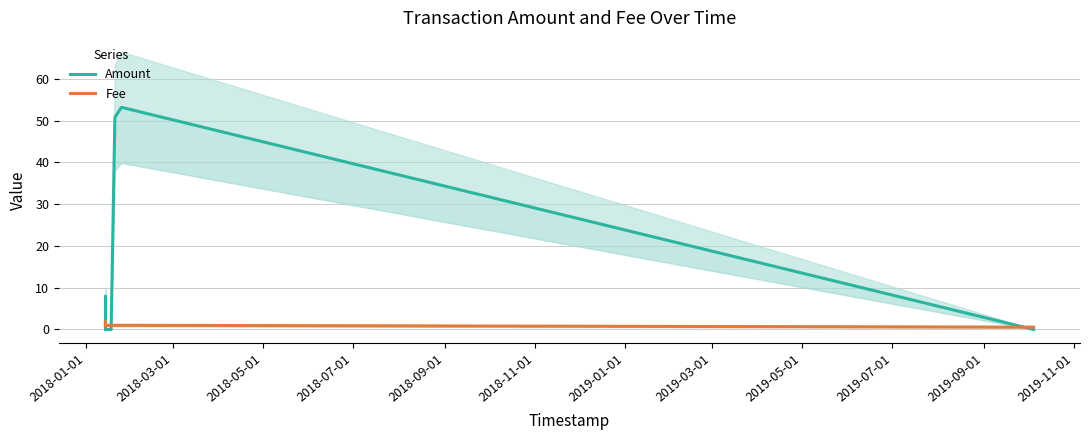

Which series changed the most between 2018-09-01 and 2018-11-01?

Amount